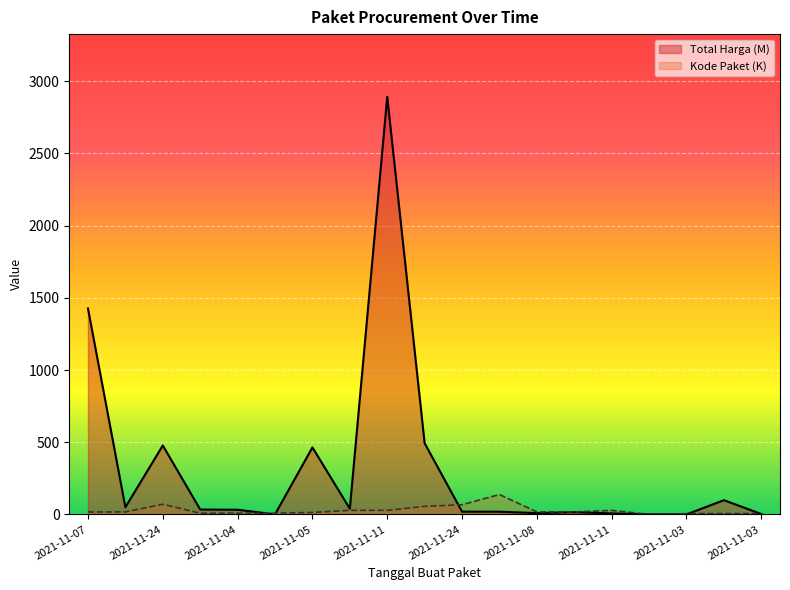

What is the difference between the second highest and second lowest values in the Kode Paket series?

65.0